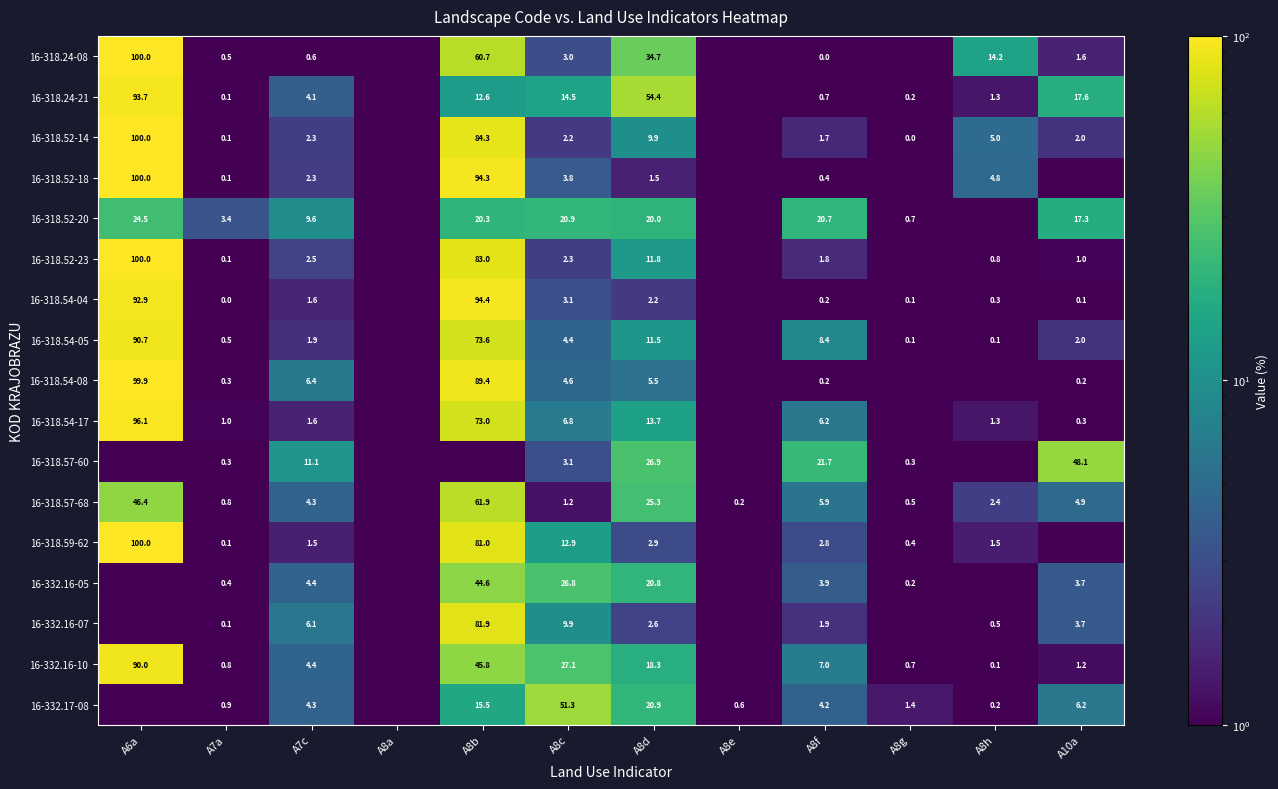

Between A8f and A8d, which is larger?

A8d